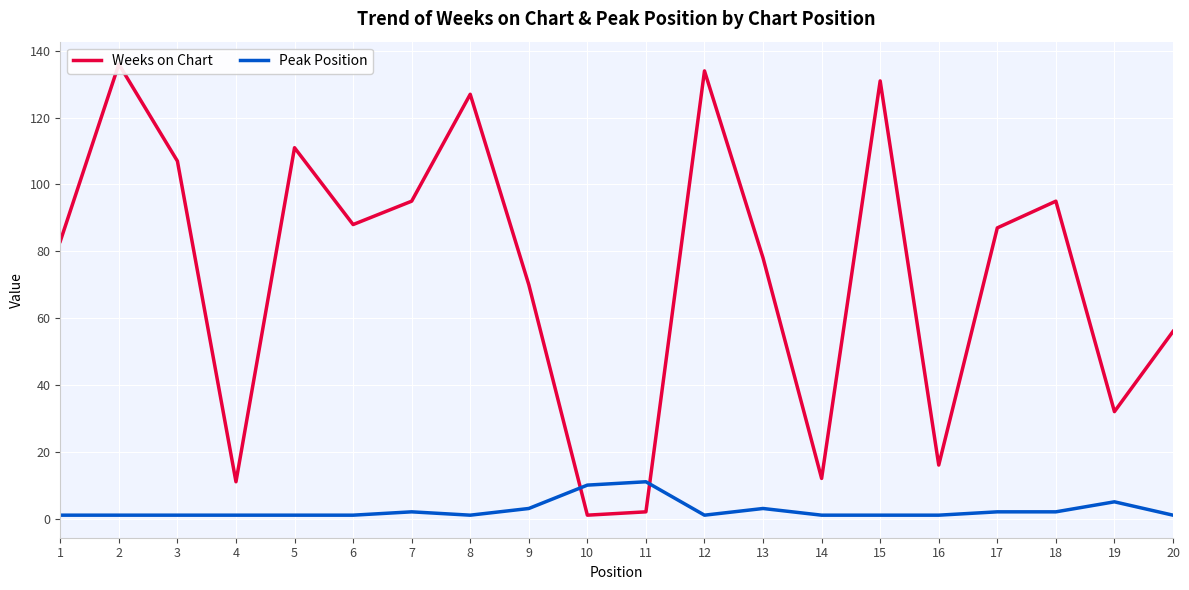

List the labels in order of Peak Position value, largest first.

11, 10, 19, 9, 13, 7, 17, 18, 1, 2, 3, 4, 5, 6, 8, 12, 14, 15, 16, 20